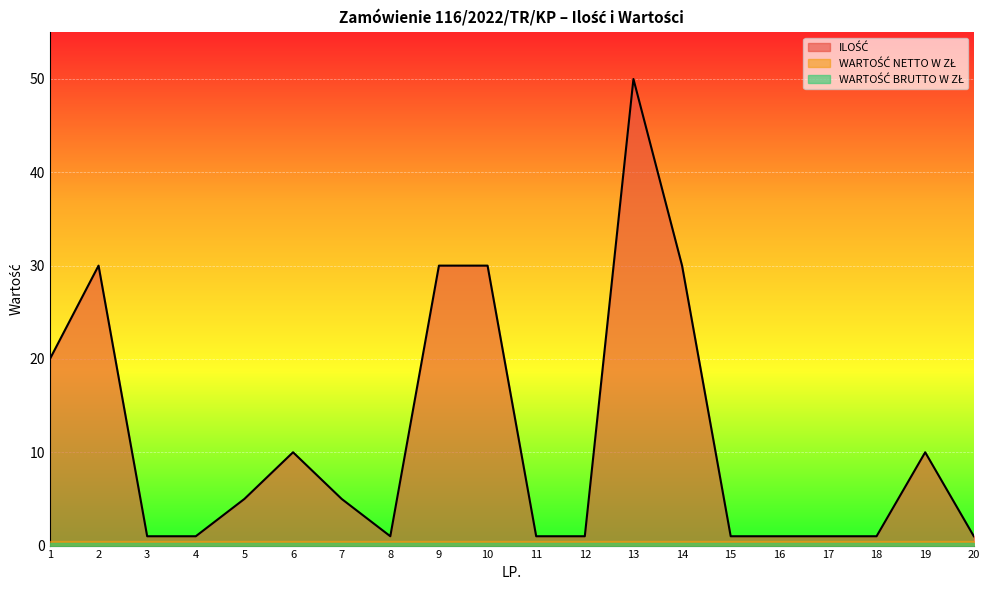

Reading right to left, what are all the values shown in this chart?

ILOŚĆ: 1	10	1	1	1	1	30	50	1	1	30	30	1	5	10	5	1	1	30	20
WARTOŚĆ NETTO W ZŁ: 0	0	0	0	0	0	0	0	0	0	0	0	0	0	0	0	0	0	0	0
WARTOŚĆ BRUTTO W ZŁ: 0	0	0	0	0	0	0	0	0	0	0	0	0	0	0	0	0	0	0	0